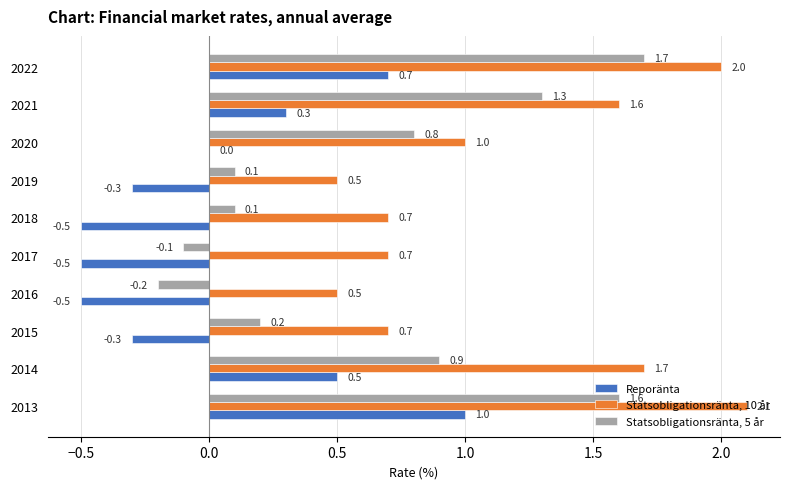

Which category has the highest value in the Statsobligationsränta, 10 år series?

2013